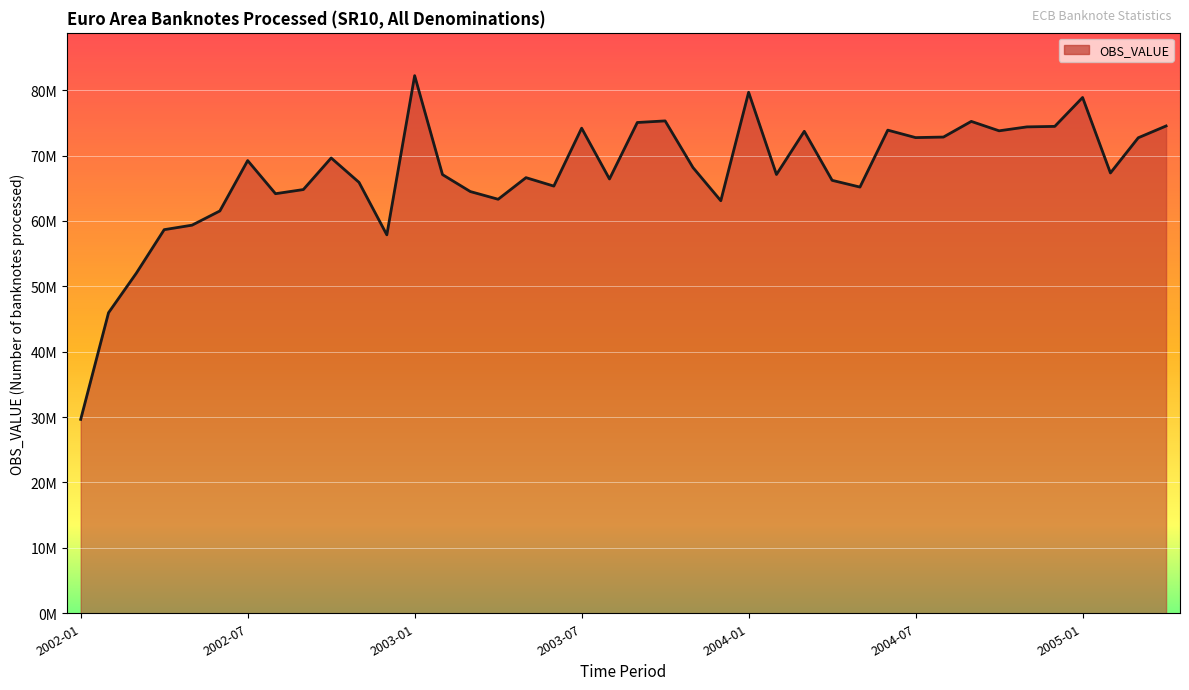

How many points are lower than both their immediate neighbors (excluding endpoints)?

11